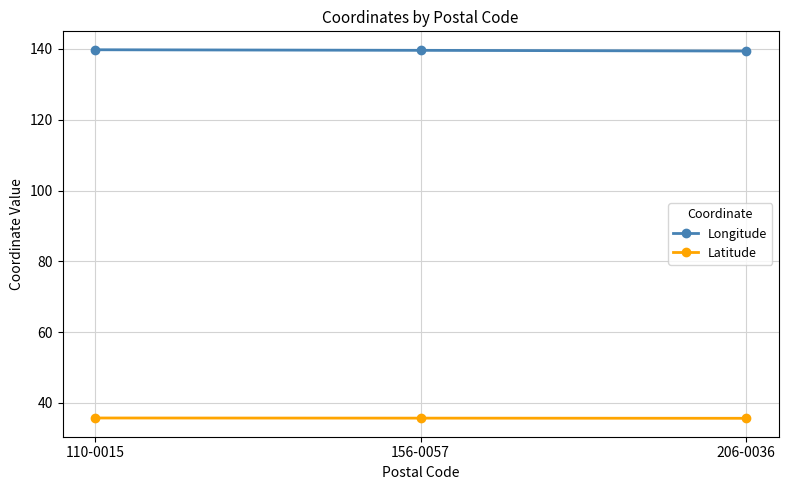

What is the spread (max minus min) of values at 156-0057?

103.9